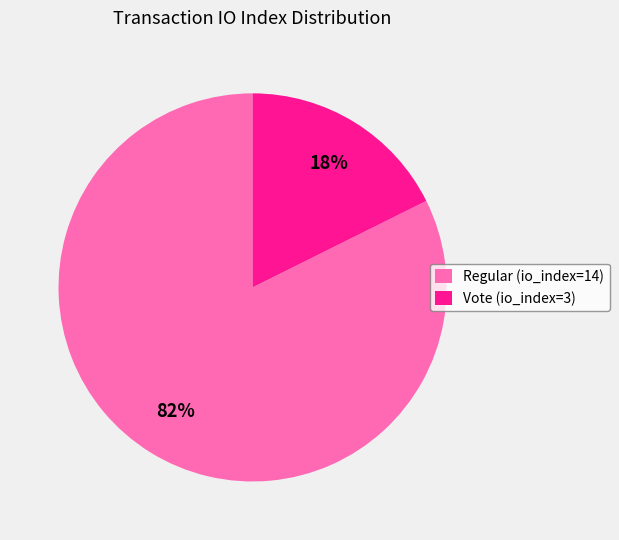

What percentage is the Regular (io_index=14) slice, to the nearest percent?

82%